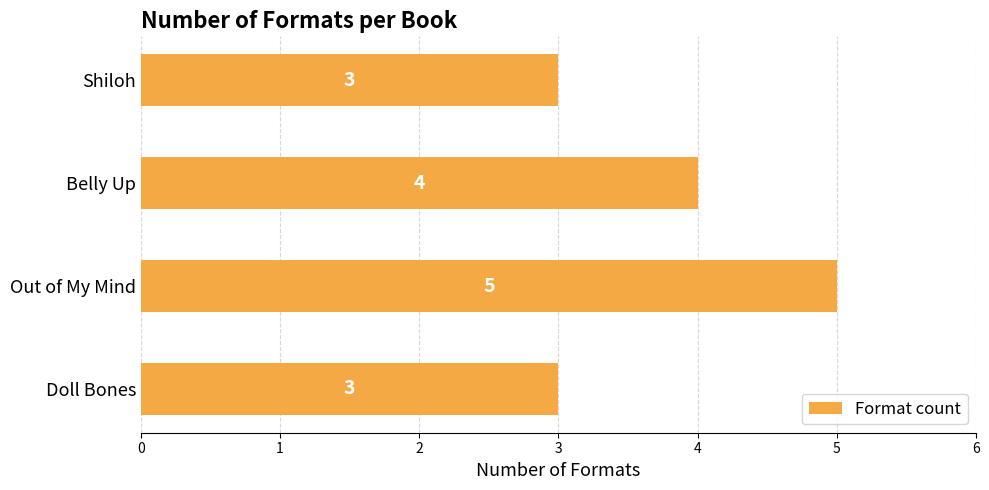

What is the ratio of the value at Doll Bones to the value at Shiloh?

1.0